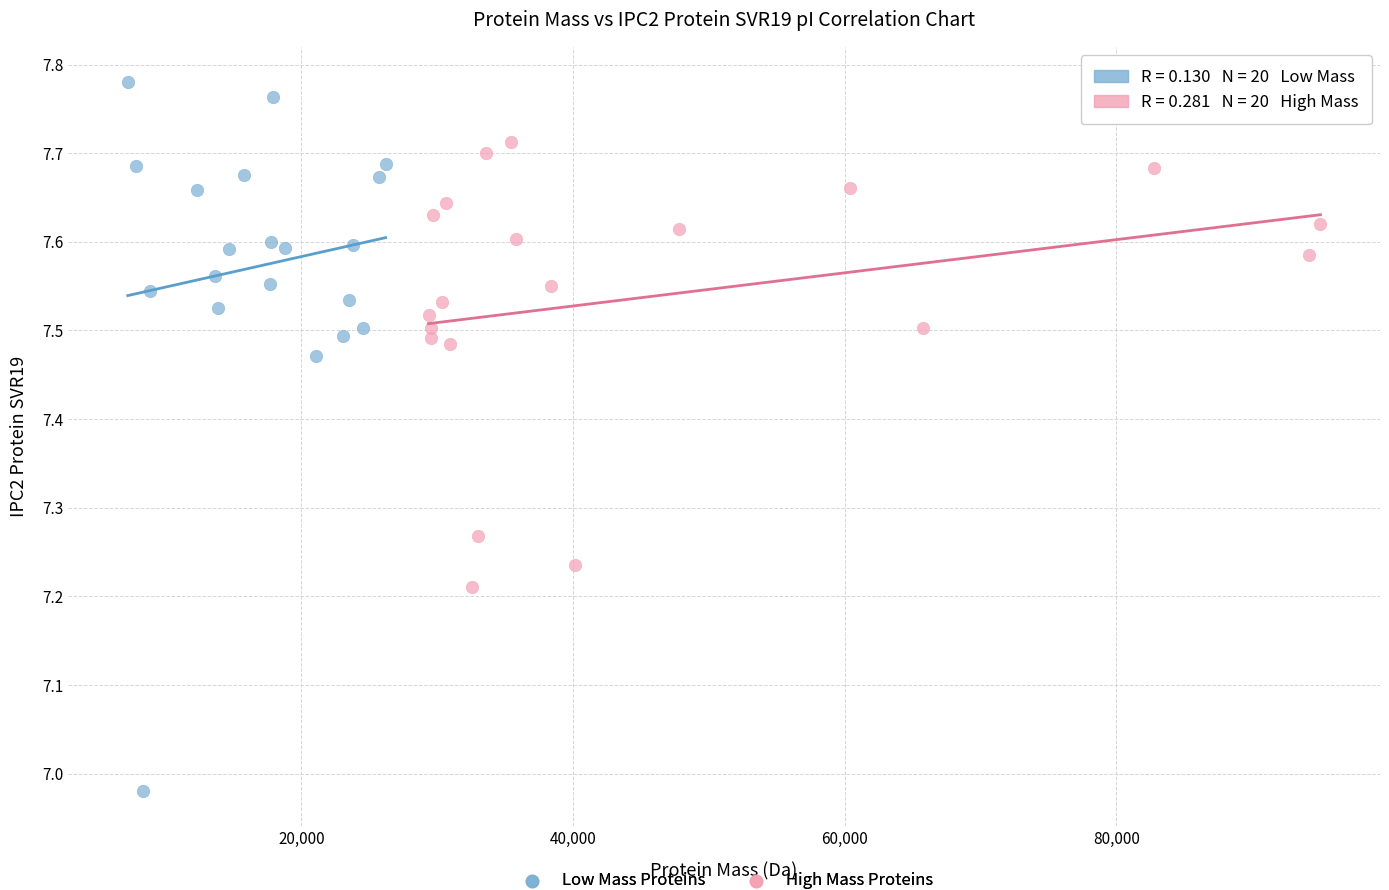

Which series contains the highest Y value?

Low Mass Proteins